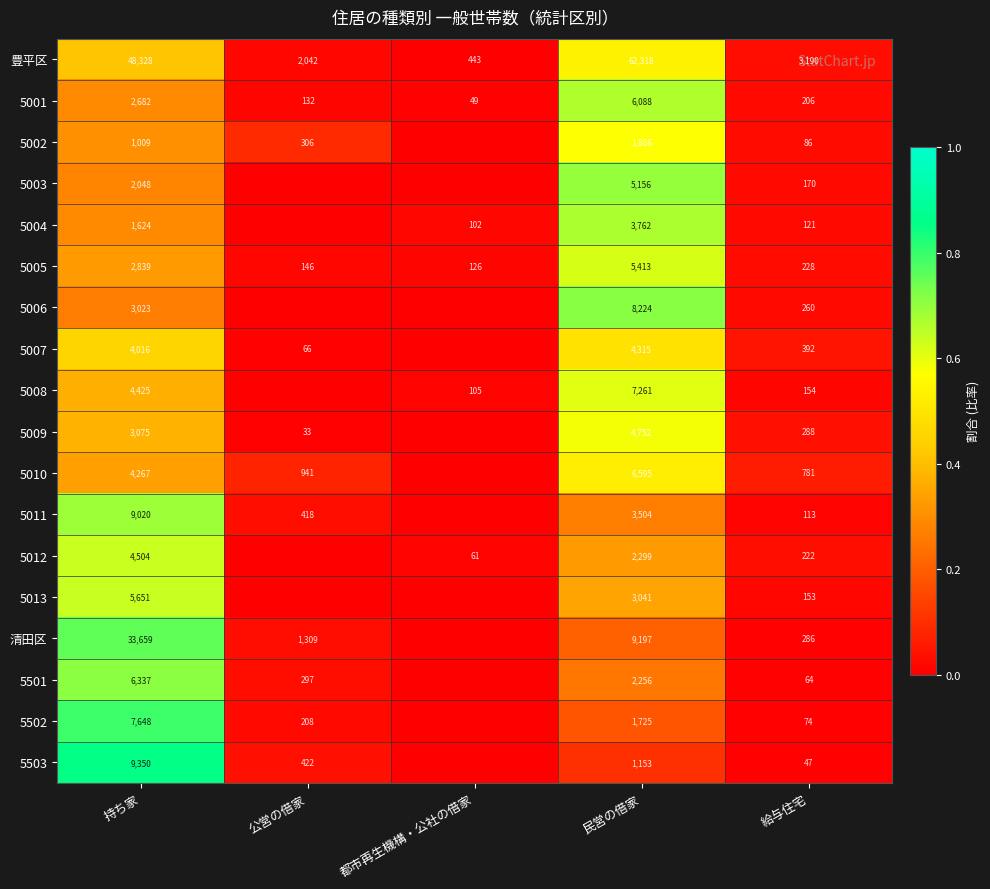

What is the total value across all series at 給与住宅?

6835